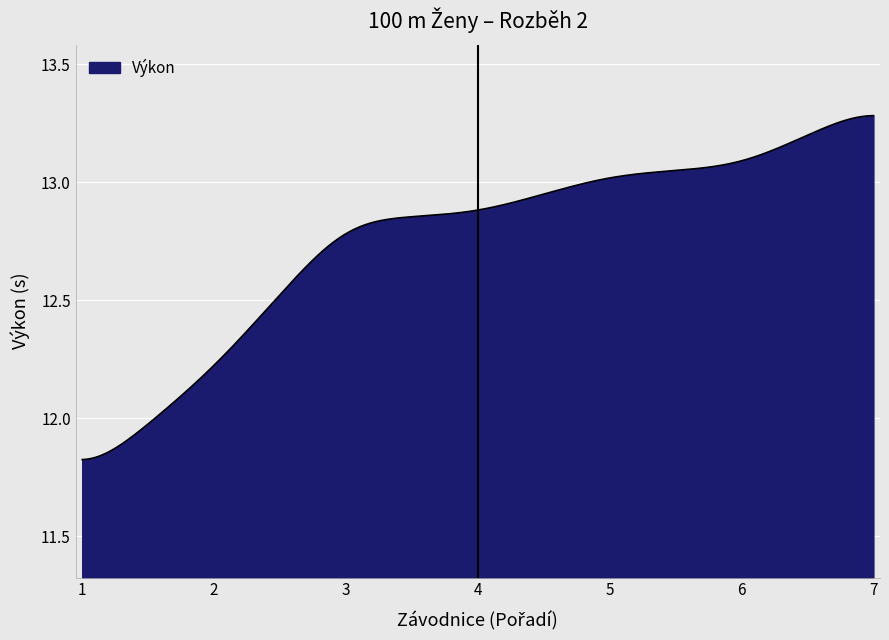

What is the difference between the maximum and minimum values?

1.5